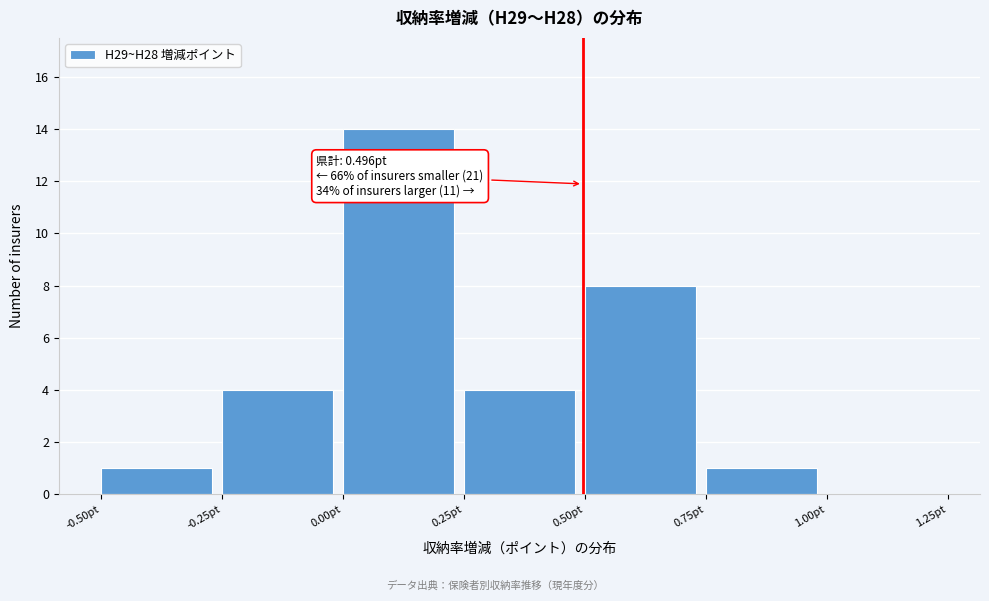

Over which range of the x-axis is the bar tallest?

0.00 to 0.25